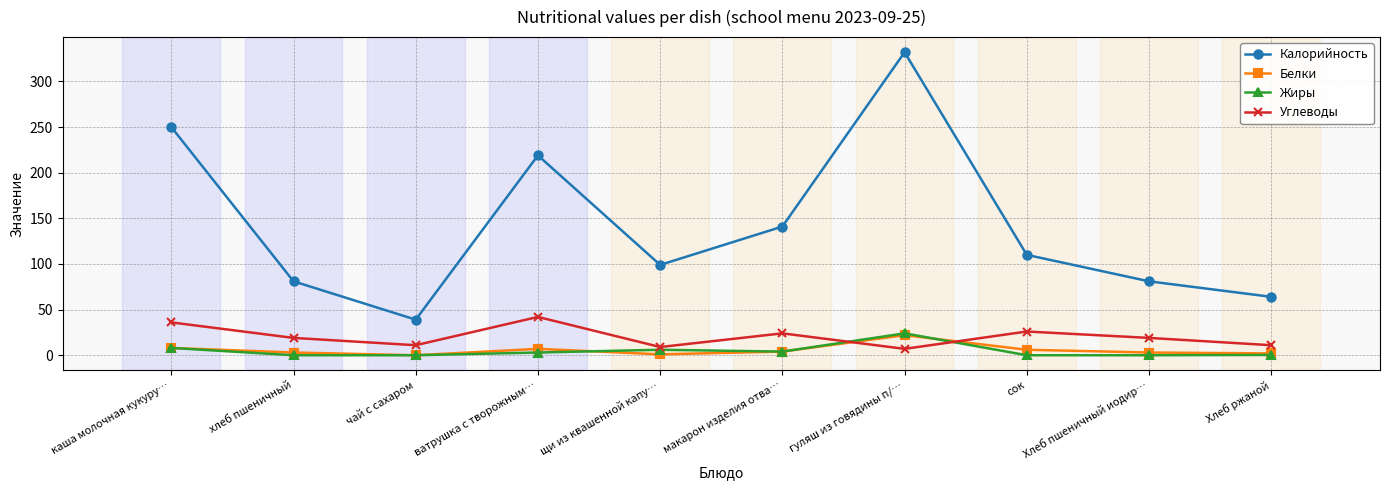

What is the sum of all Белки values?

56.0